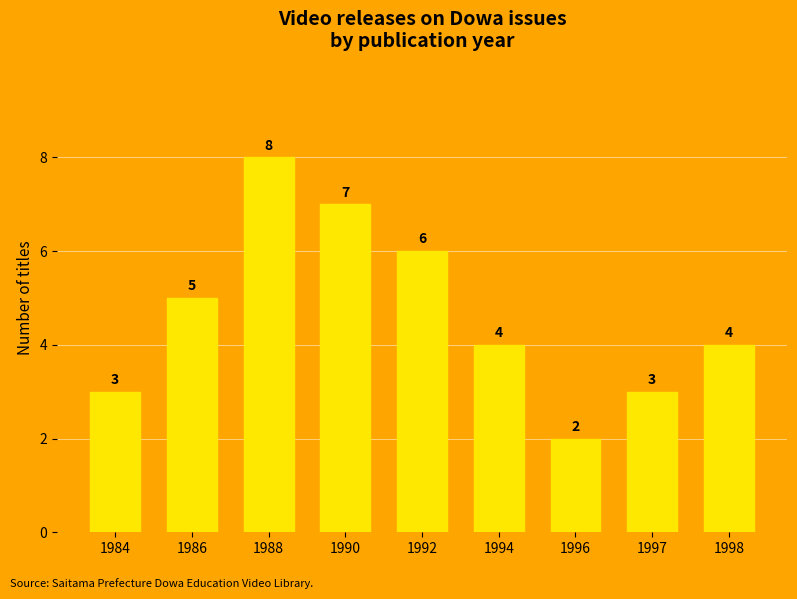

What is the ratio of the value at 1992 to the value at 1998?

1.5